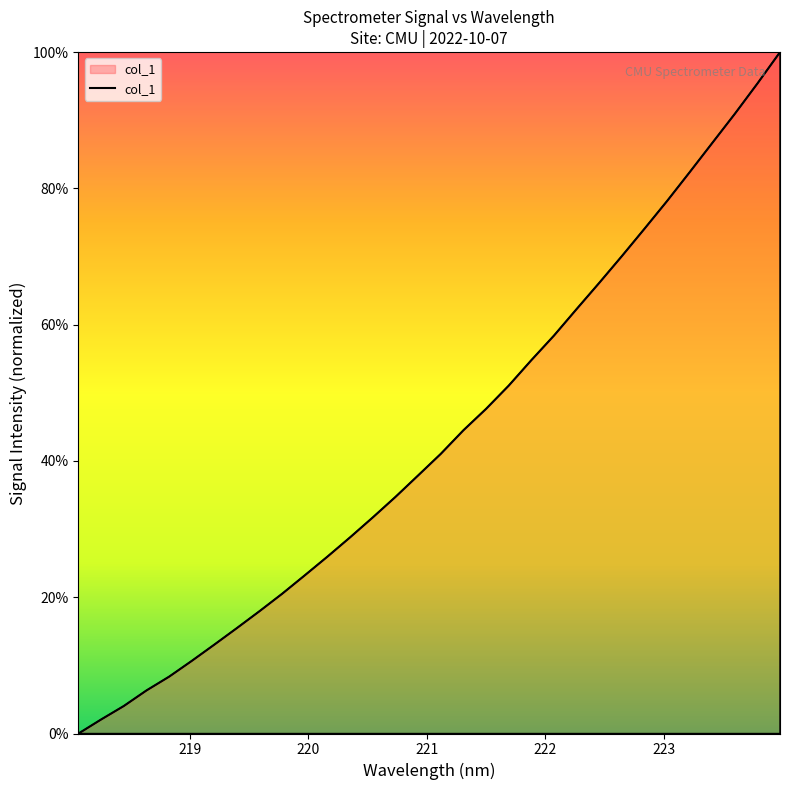

What is the difference between the maximum and minimum values?

100.0